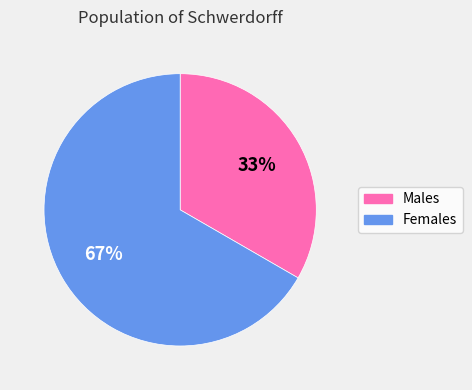

What is the largest slice in the pie chart?

Жіноча